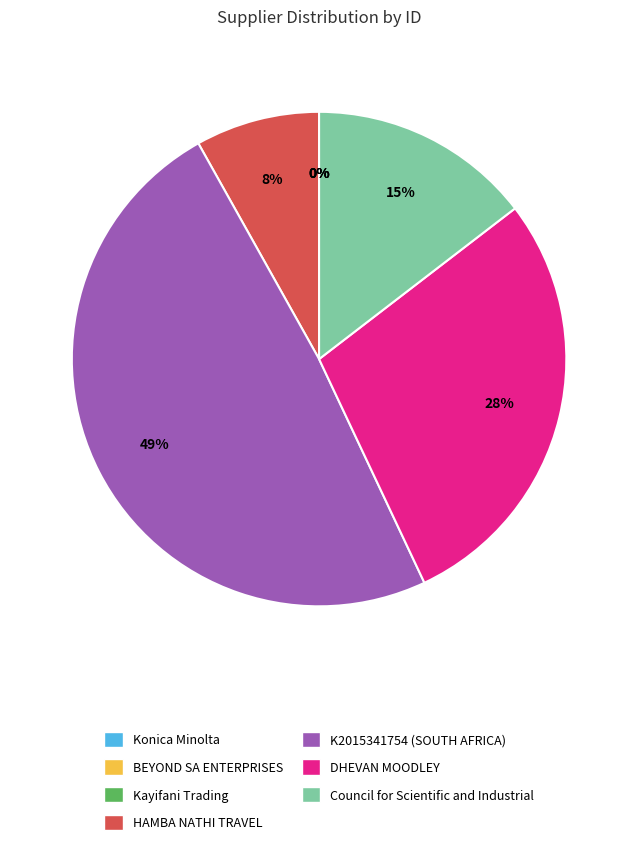

Do HAMBA NATHI TRAVEL and K2015341754 (SOUTH AFRICA) together represent more than half of the pie?

Yes